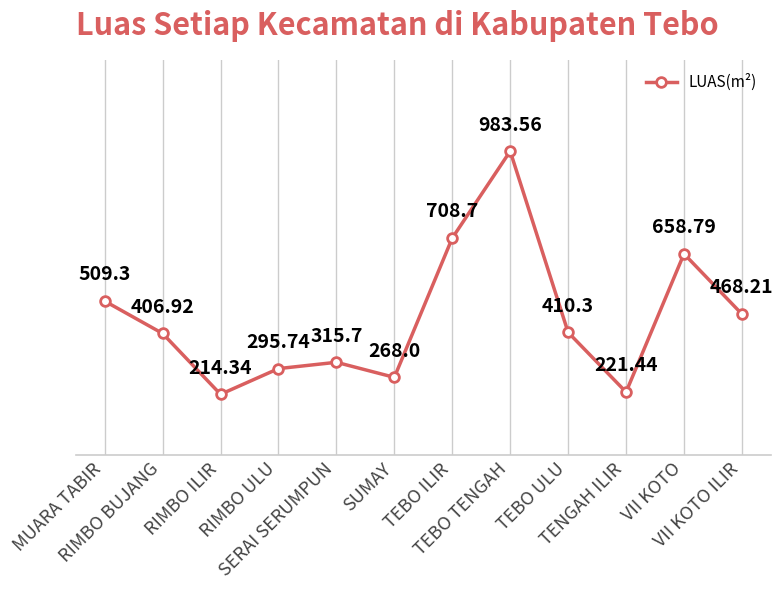

What is the label of the 10th point from the left?

TENGAH ILIR